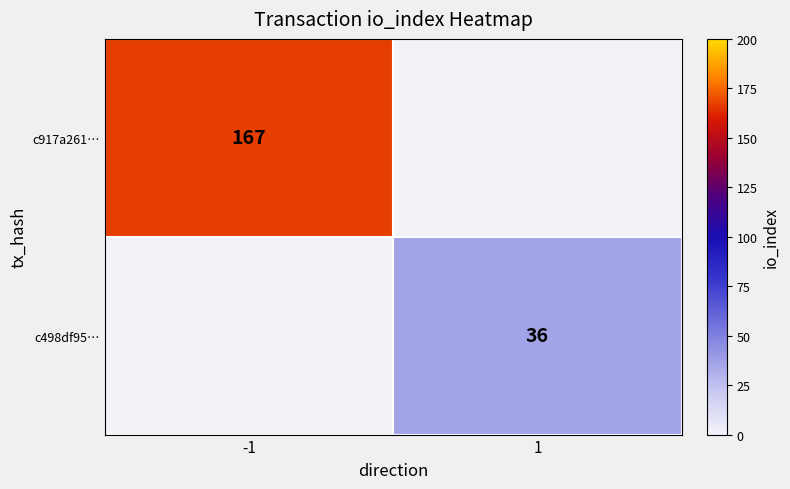

At how many categories does at least one series exceed 119?

1